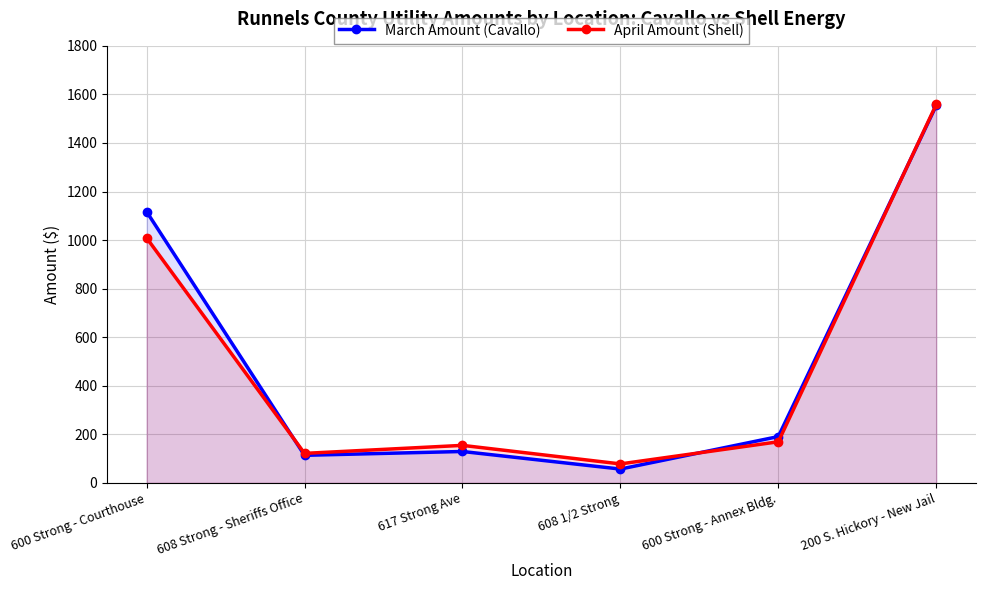

Where do April Amount (Shell) and March Amount (Cavallo) first cross each other?

600 Strong - Courthouse and 608 Strong - Sheriffs Office